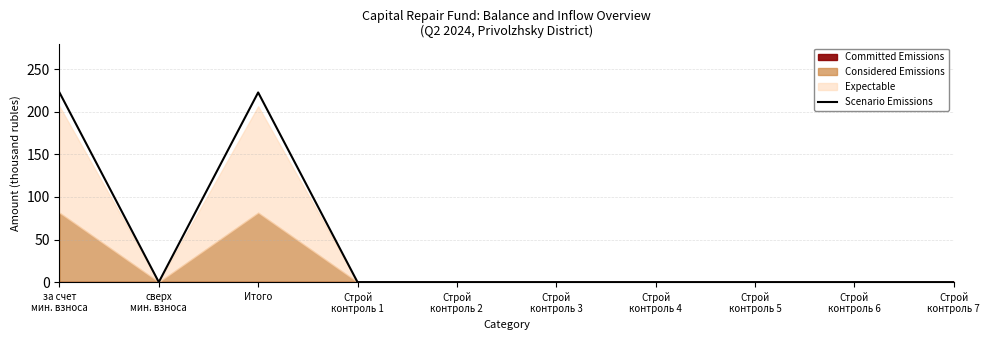

Where is the first local maximum?

Итого